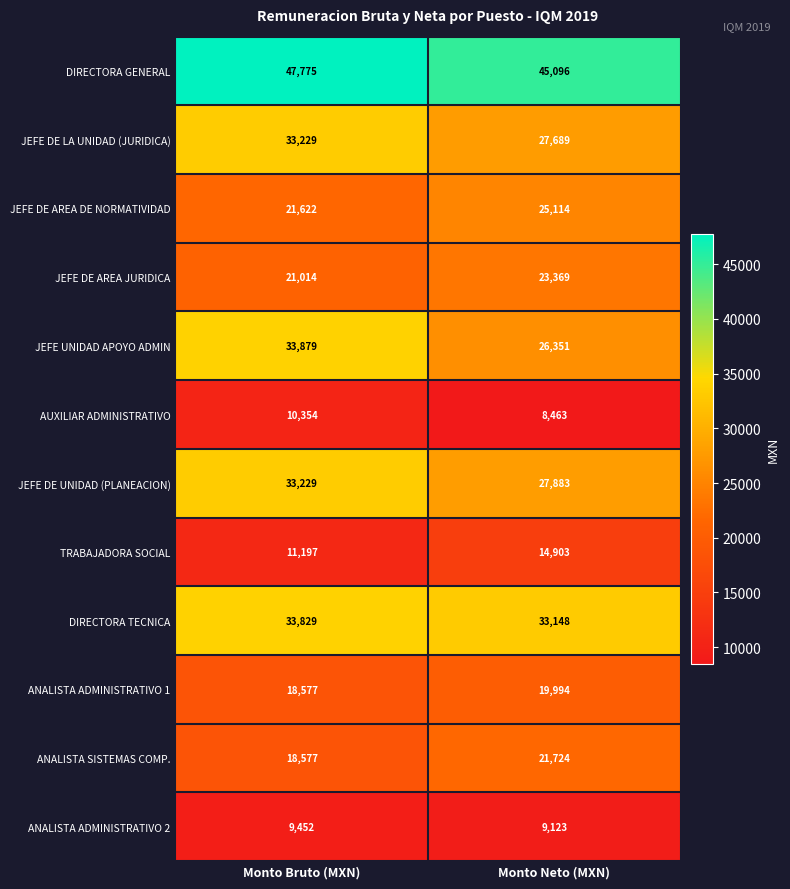

Rank the series at Monto Neto (MXN) from highest to lowest value.

DIRECTORA GENERAL, DIRECTORA TECNICA, JEFE DE UNIDAD (PLANEACION), JEFE DE LA UNIDAD (JURIDICA), JEFE UNIDAD APOYO ADMIN, JEFE DE AREA DE NORMATIVIDAD, JEFE DE AREA JURIDICA, ANALISTA SISTEMAS COMP., ANALISTA ADMINISTRATIVO 1, TRABAJADORA SOCIAL, ANALISTA ADMINISTRATIVO 2, AUXILIAR ADMINISTRATIVO